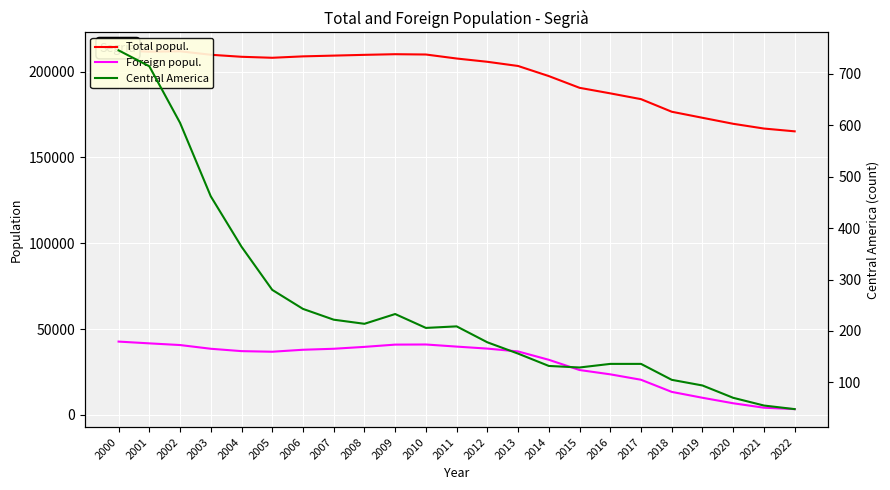

At how many categories does at least one series exceed 55703?

23